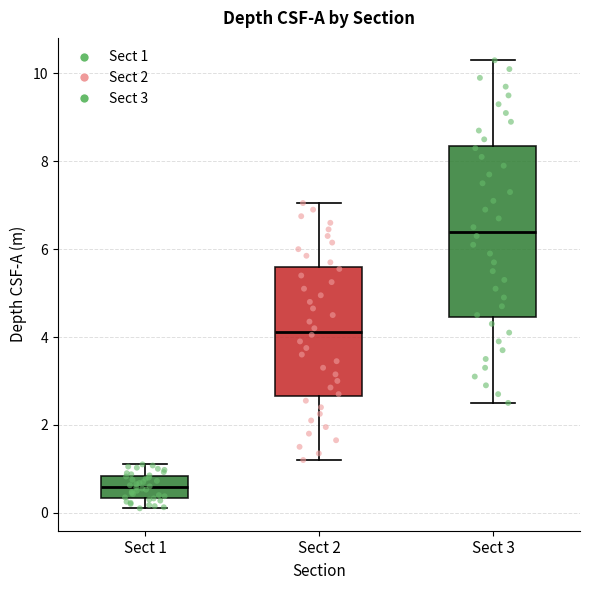

Which box's median line is the highest?

Sect 3